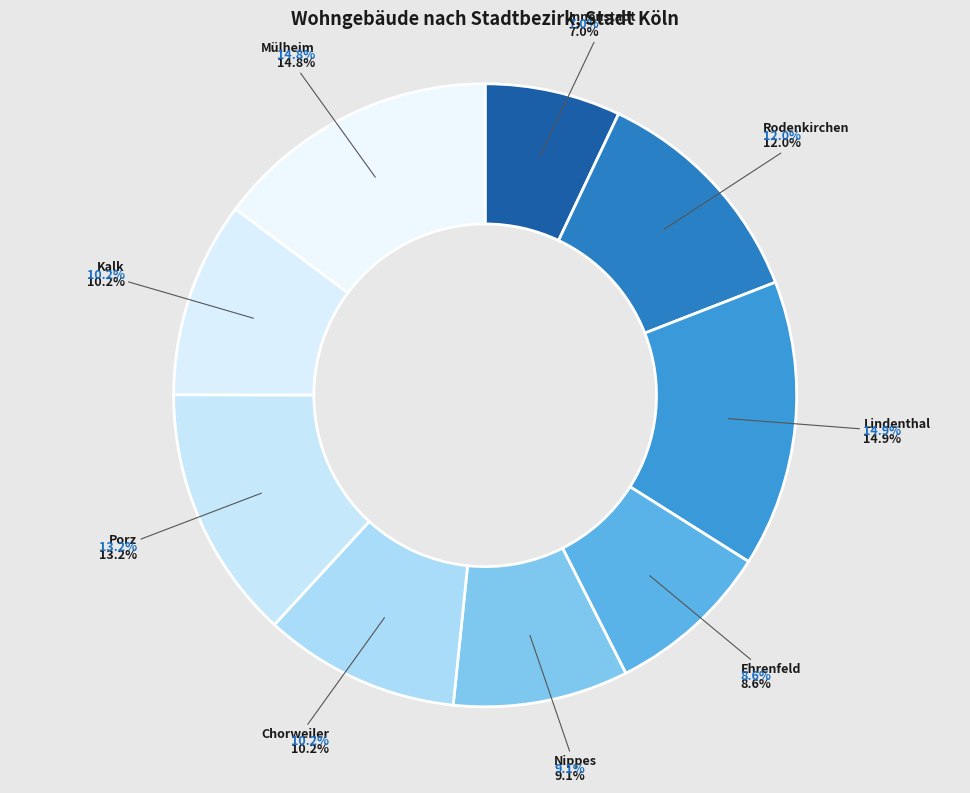

What is the change in value from Innenstadt to Porz?

+8371